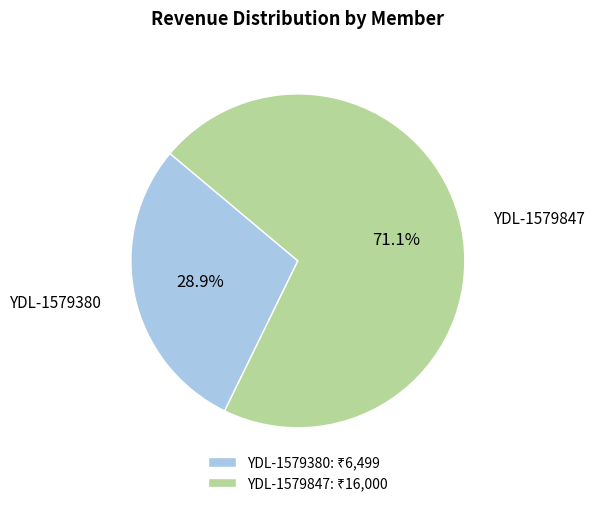

Does any single category account for the majority?

Yes